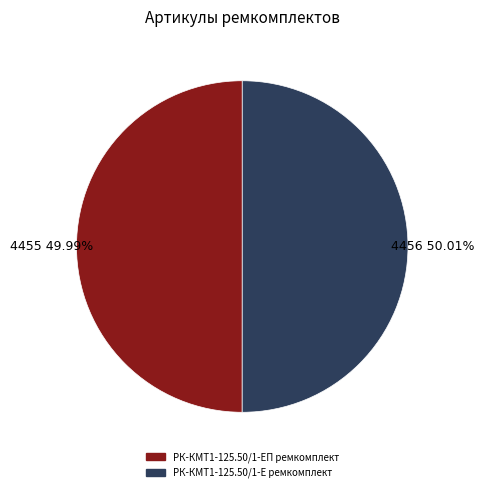

What is the ratio of the value at РК-КМТ1-125.50/1-Е ремкомплект to the value at РК-КМТ1-125.50/1-ЕП ремкомплект?

1.0